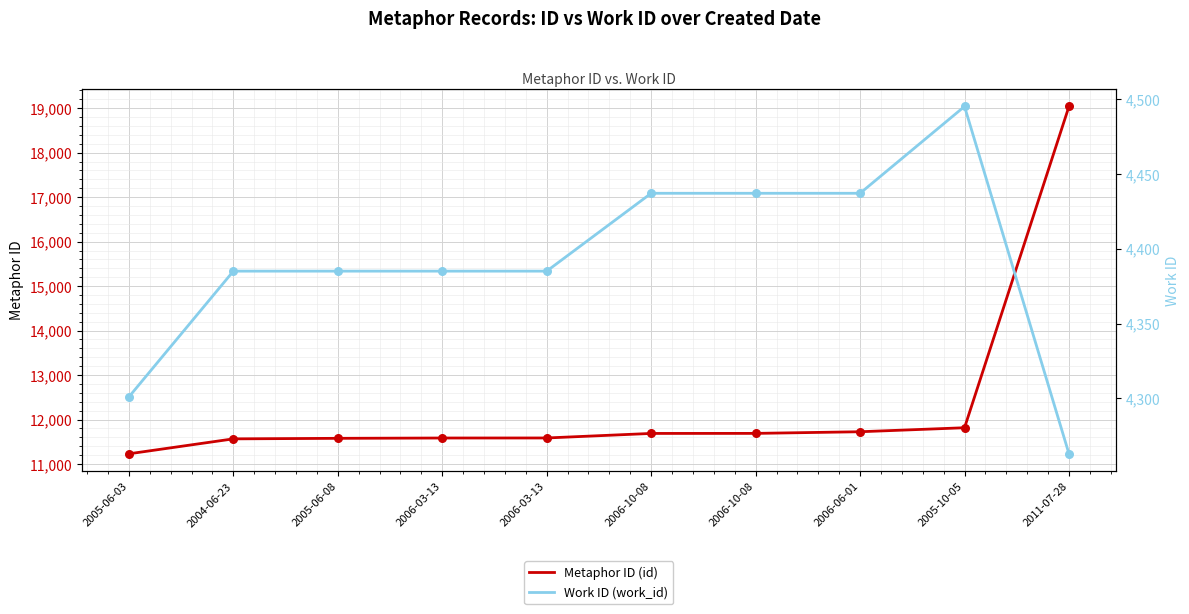

Which series has the largest total across all categories?

Metaphor ID (id)